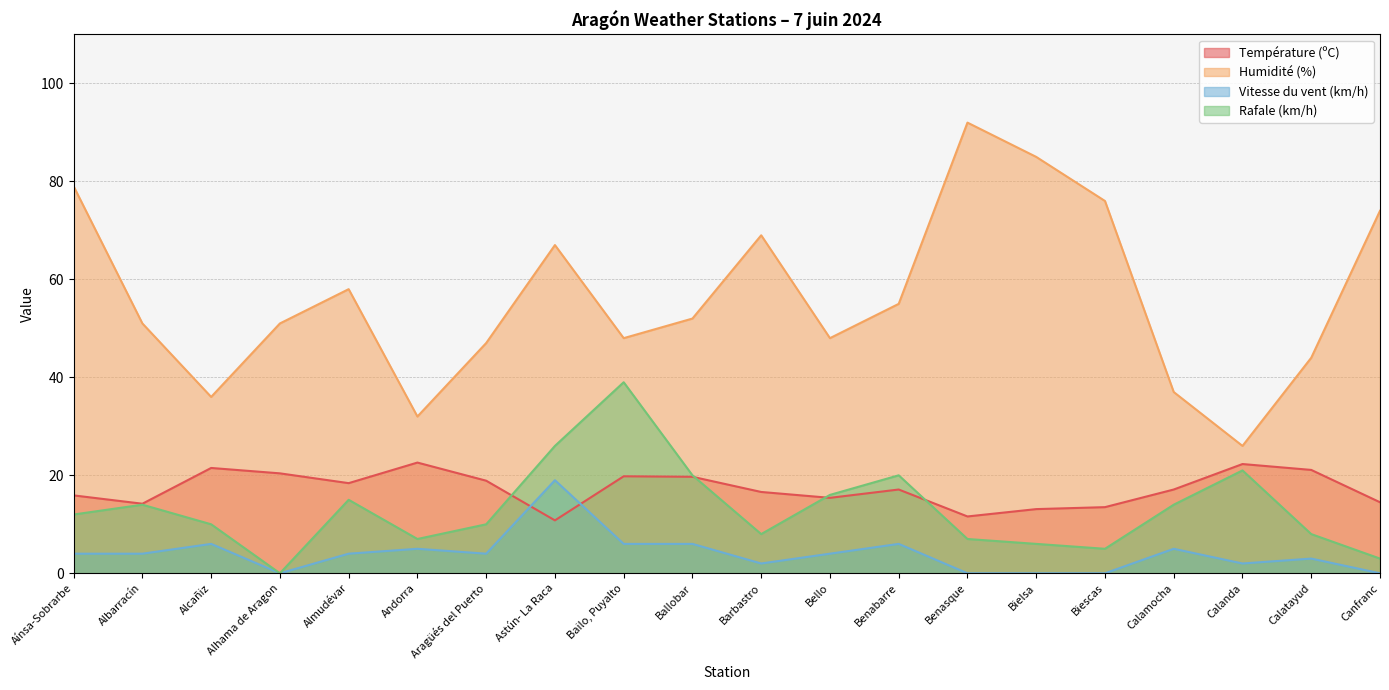

Which series ends up on top after the final intersection of Rafale (km/h) and Température (ºC)?

Température (ºC)